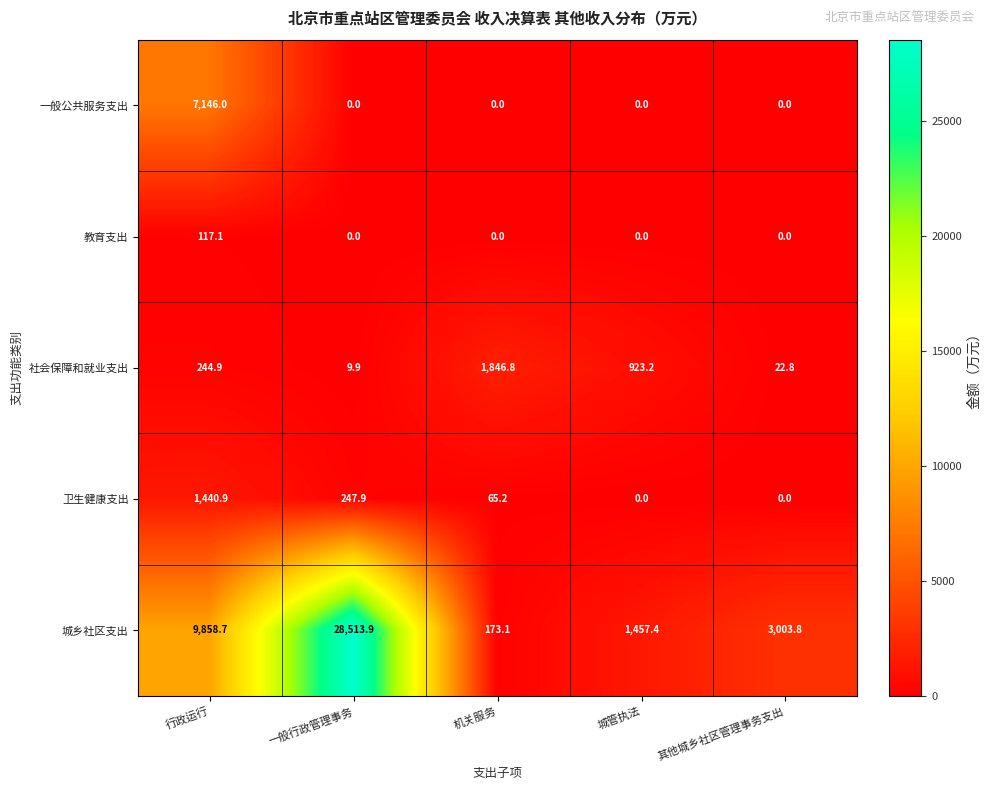

The 城乡社区支出 series shows 173.1 at 机关服务. True or false?

True